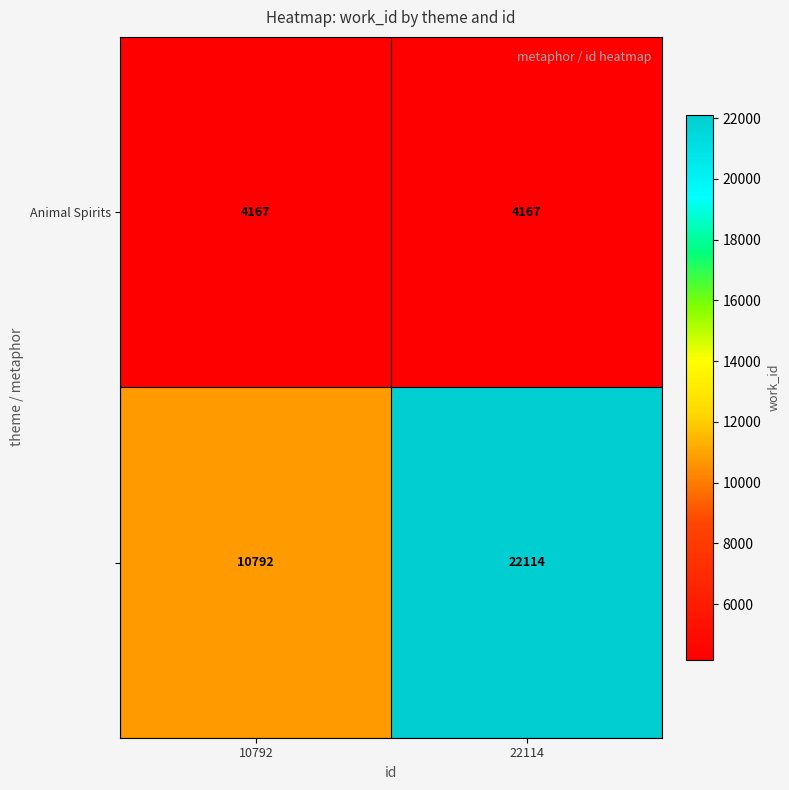

What is the total value across all series at 10792?

14959